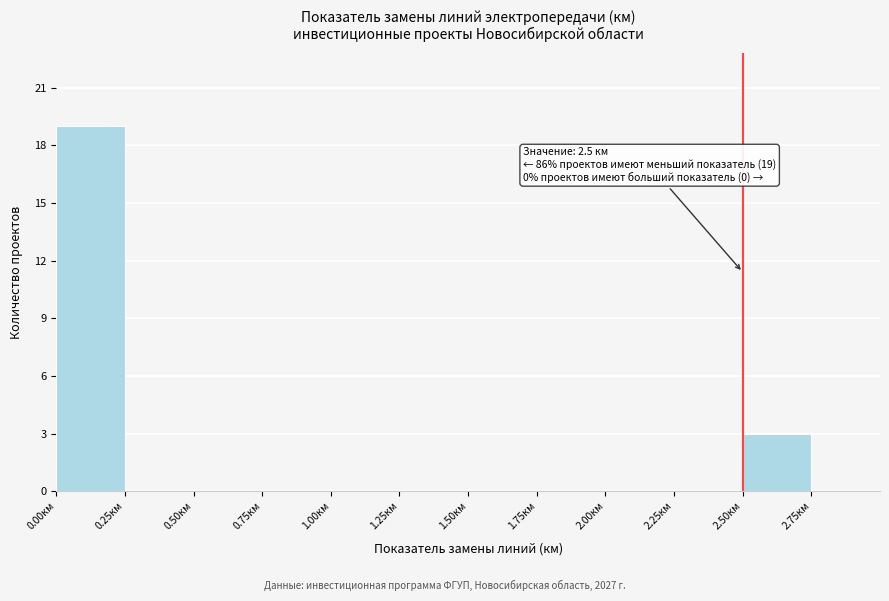

Over which range of the x-axis is the bar tallest?

0.00 to 0.25